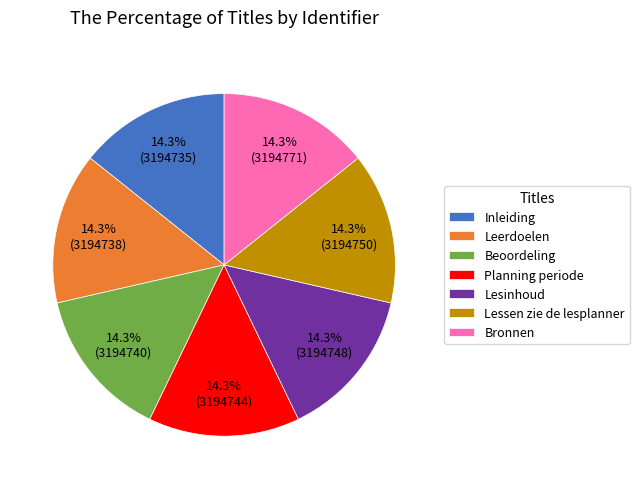

What percentage is the Planning periode slice, to the nearest percent?

14%